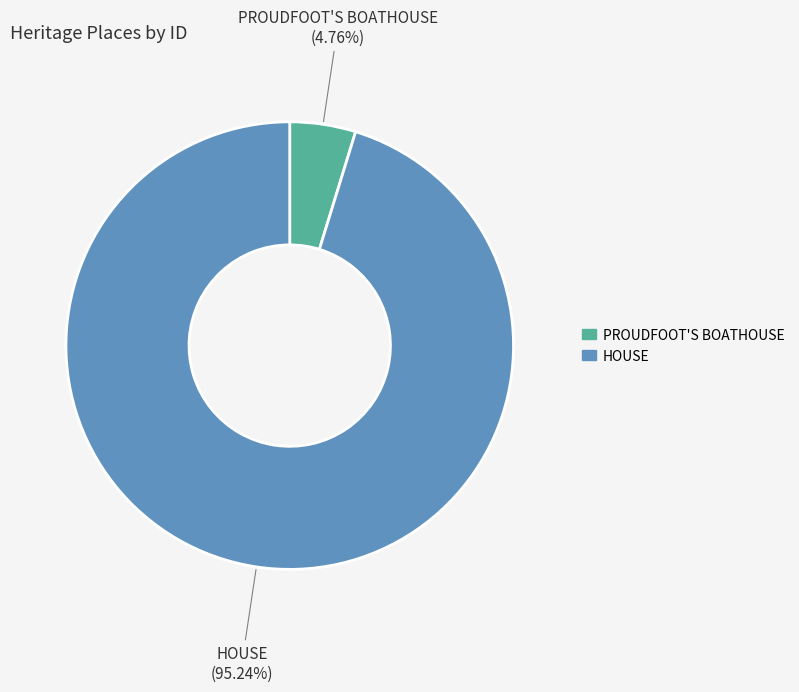

Which category accounts for the majority?

HOUSE